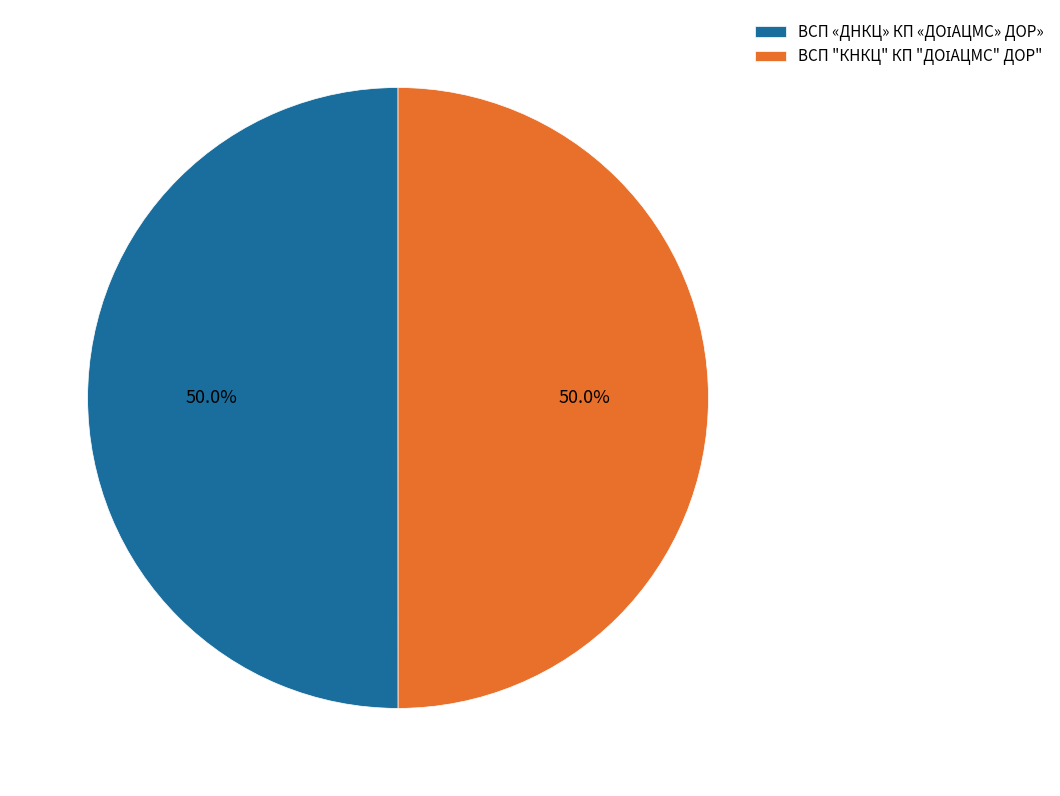

How many segments does this pie chart have?

2